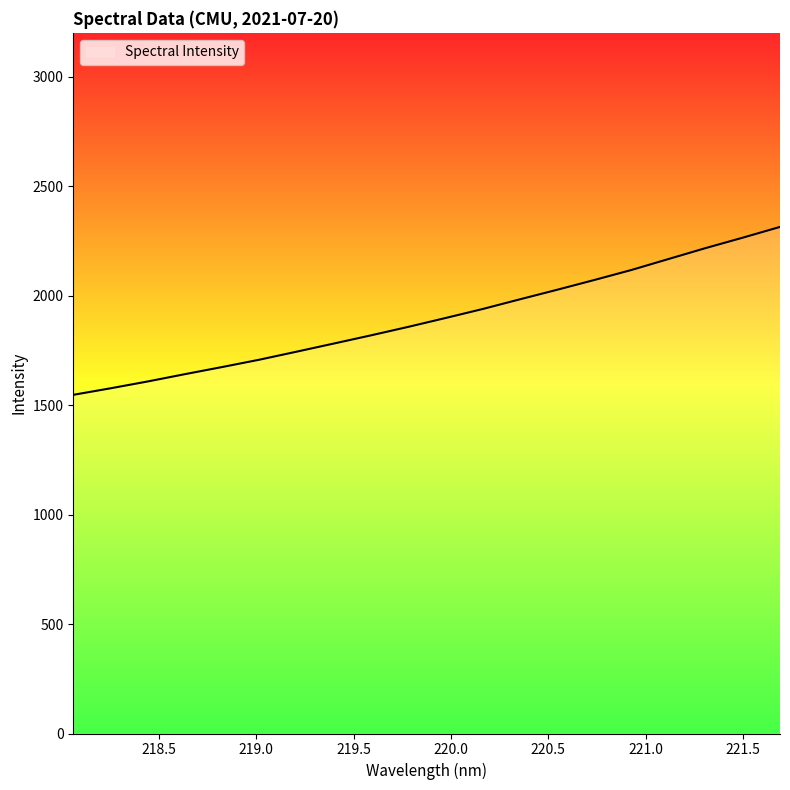

What is the smallest value displayed?

1546.8